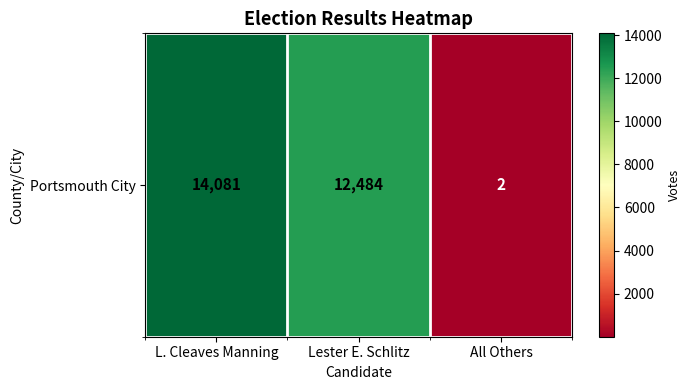

Rank the categories by value from lowest to highest.

All Others, Lester E. Schlitz, L. Cleaves Manning